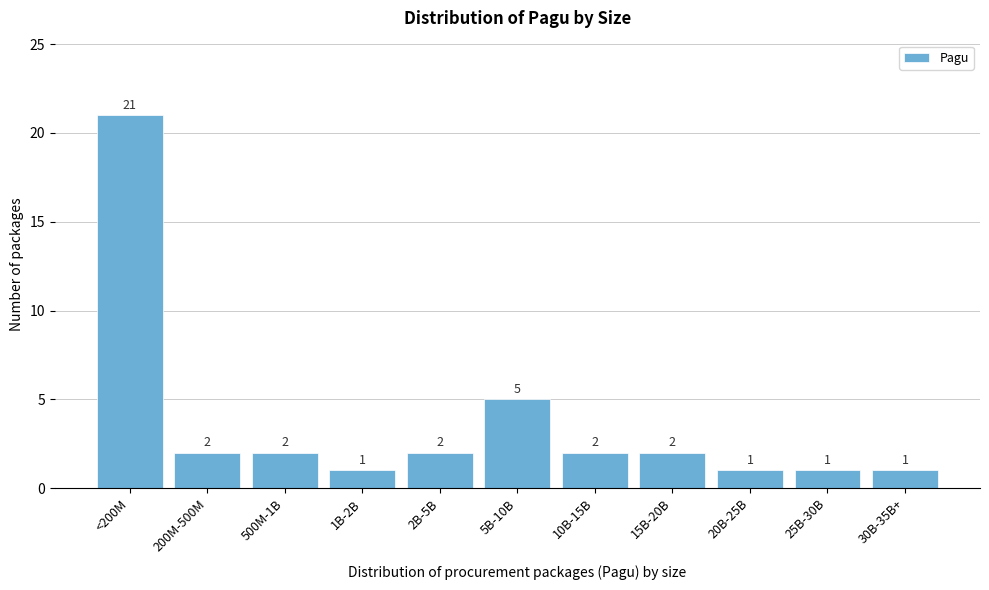

Reading left to right, list all the values displayed in this chart.

21	2	2	1	2	5	2	2	1	1	1